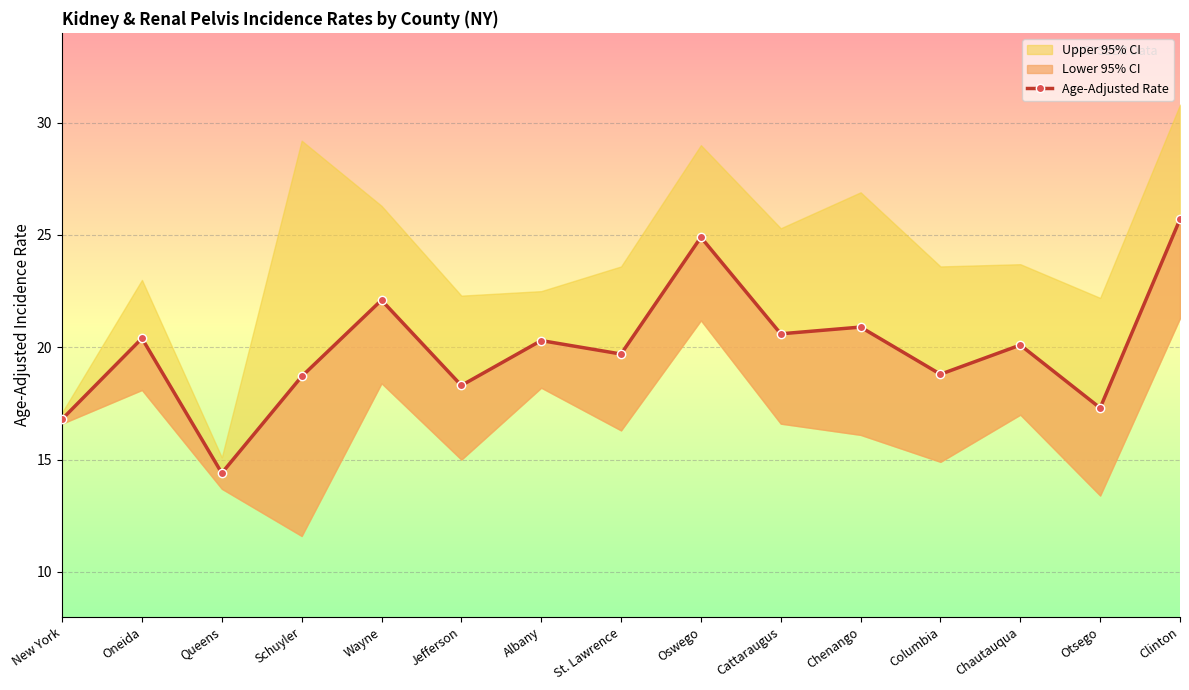

True or false: there are more than 1 points higher than both neighbors.

True